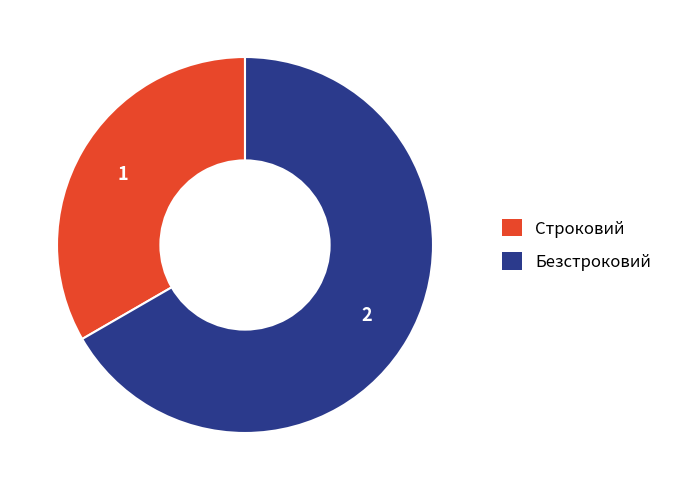

Which category has the smallest portion of the pie?

Строковий